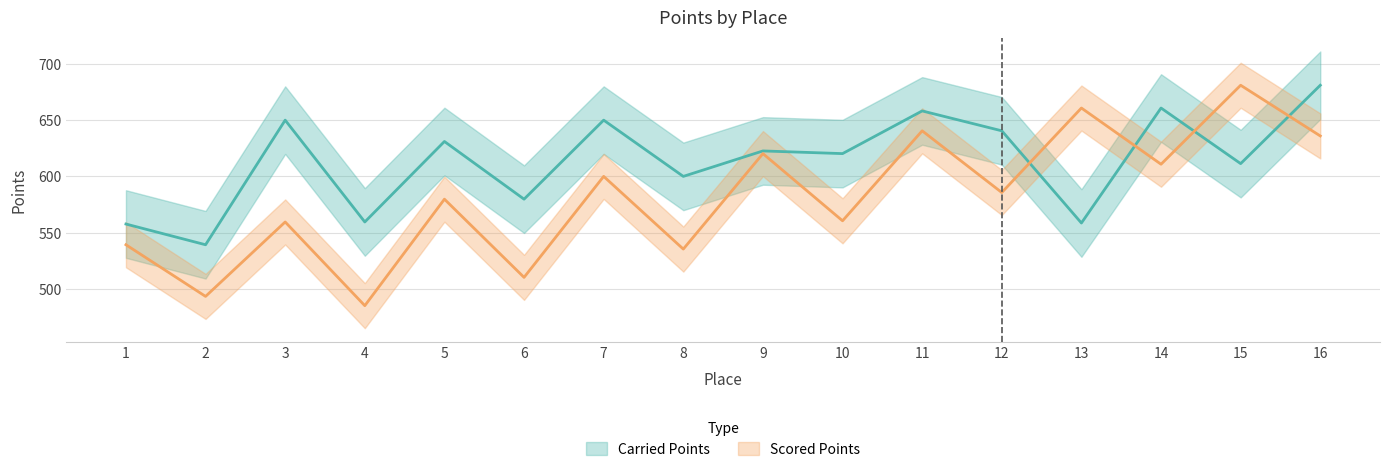

What are all the series names shown in the legend?

Carried Points, Scored Points